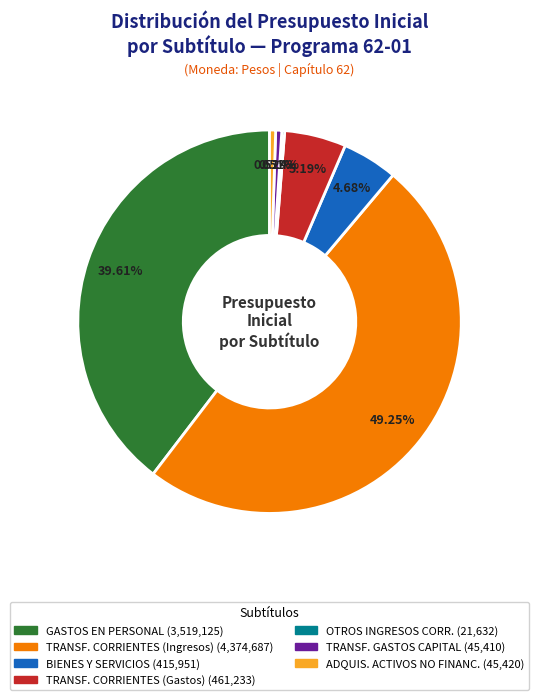

Does any single category account for the majority?

No